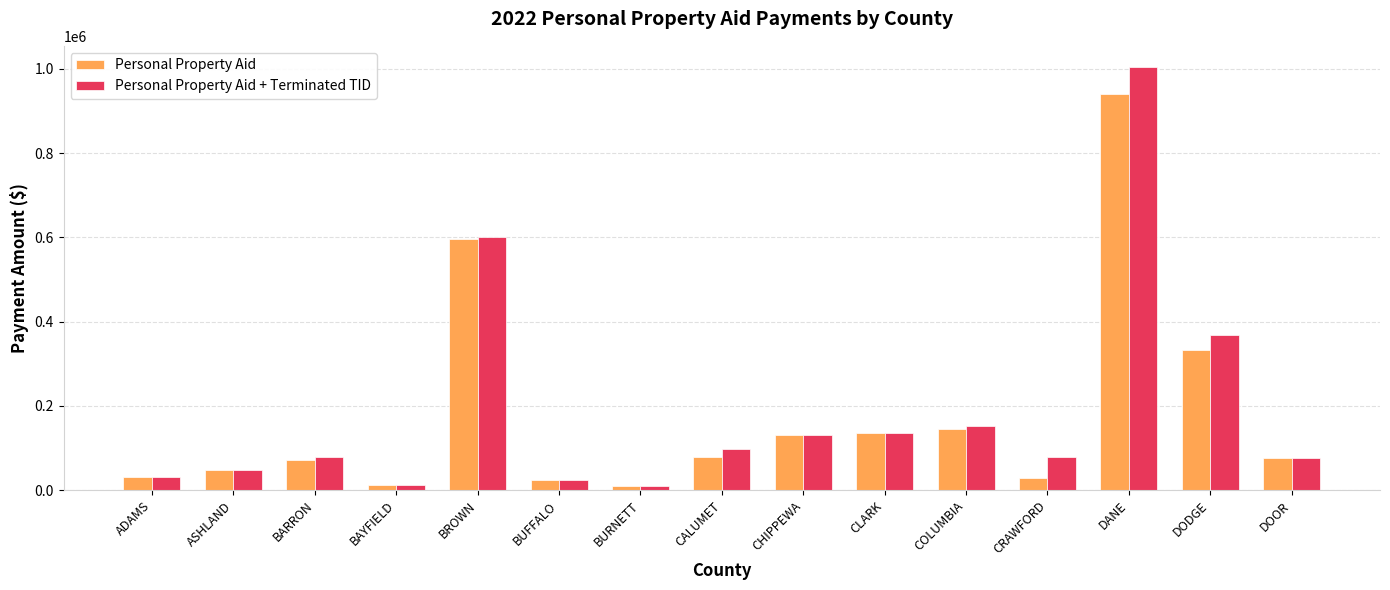

What is the highest value of the Personal Property Aid series?

940507.9